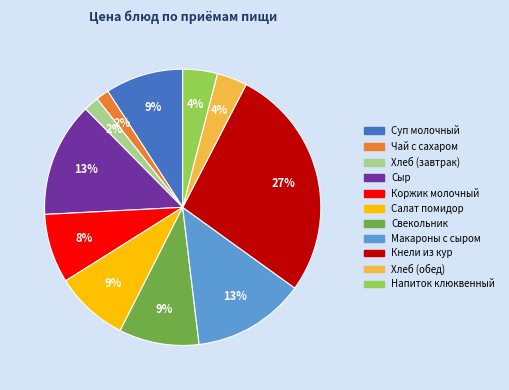

Is there a majority slice in this chart?

No